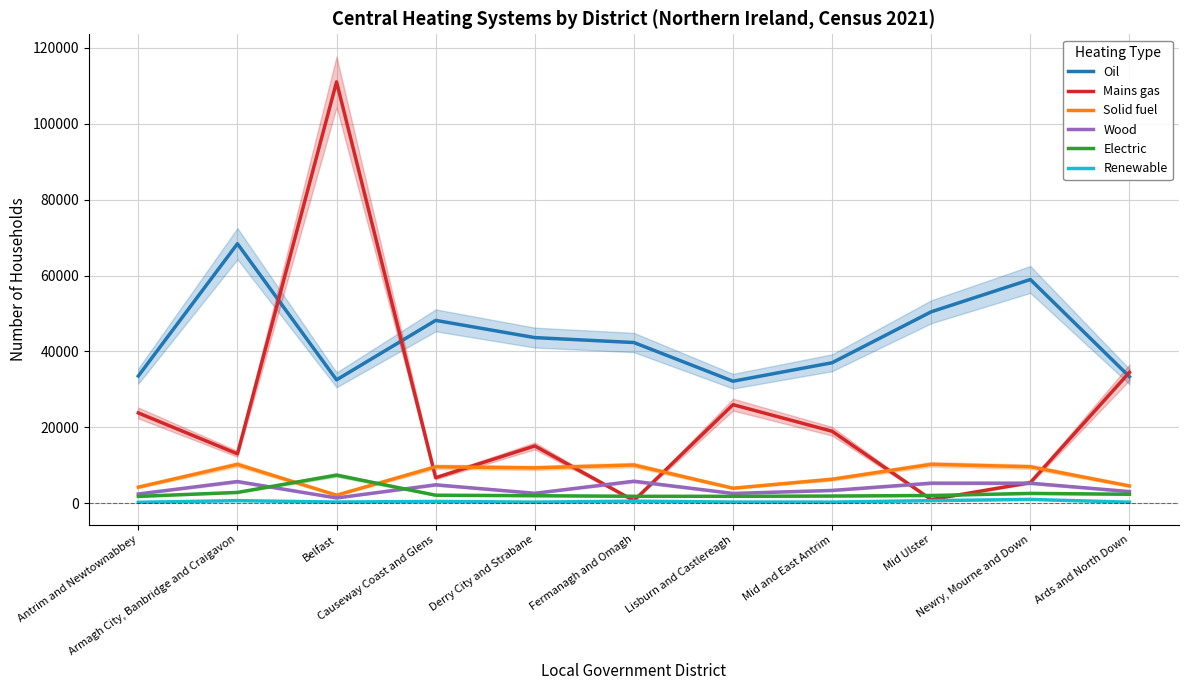

What is the minimum value for Mains gas?

718